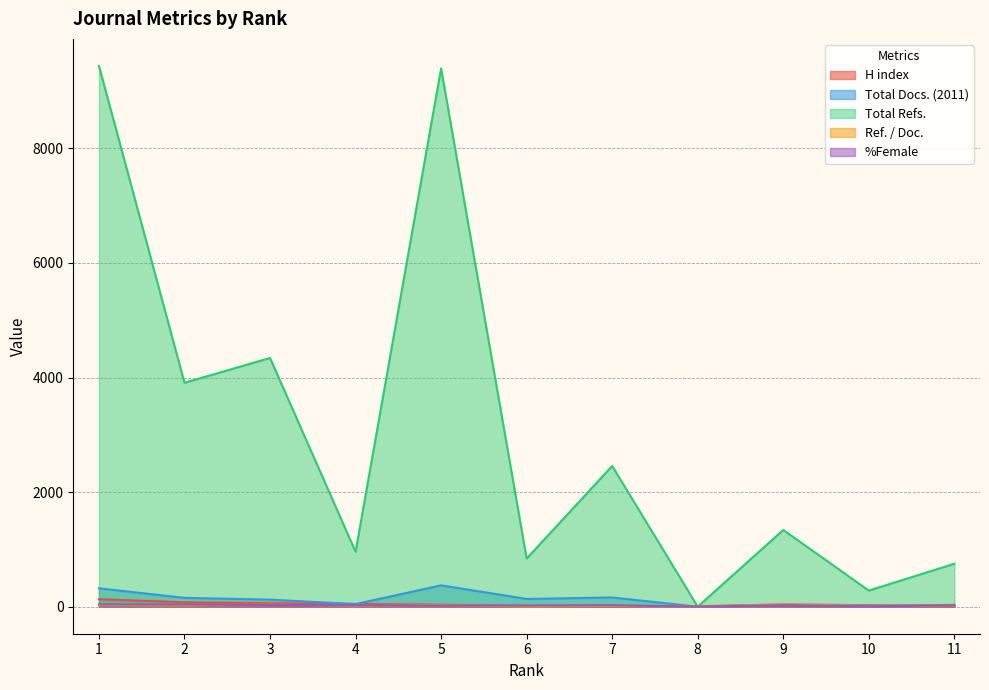

True or false: Total Docs. (2011) has a value of 211 at 6.

False